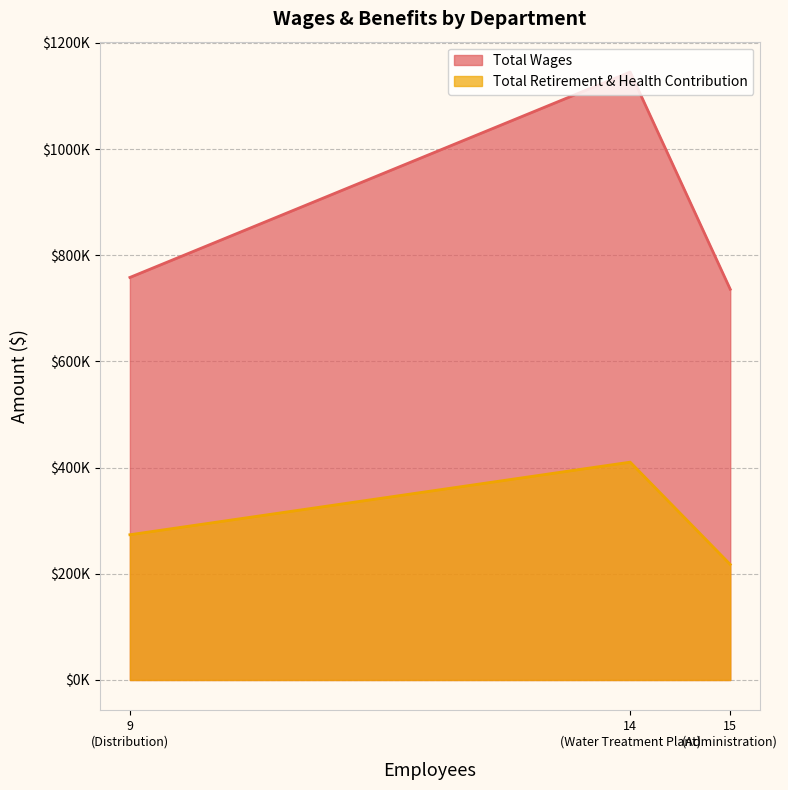

Where is Total Wages nearest to the value 940480?

9
(Distribution)